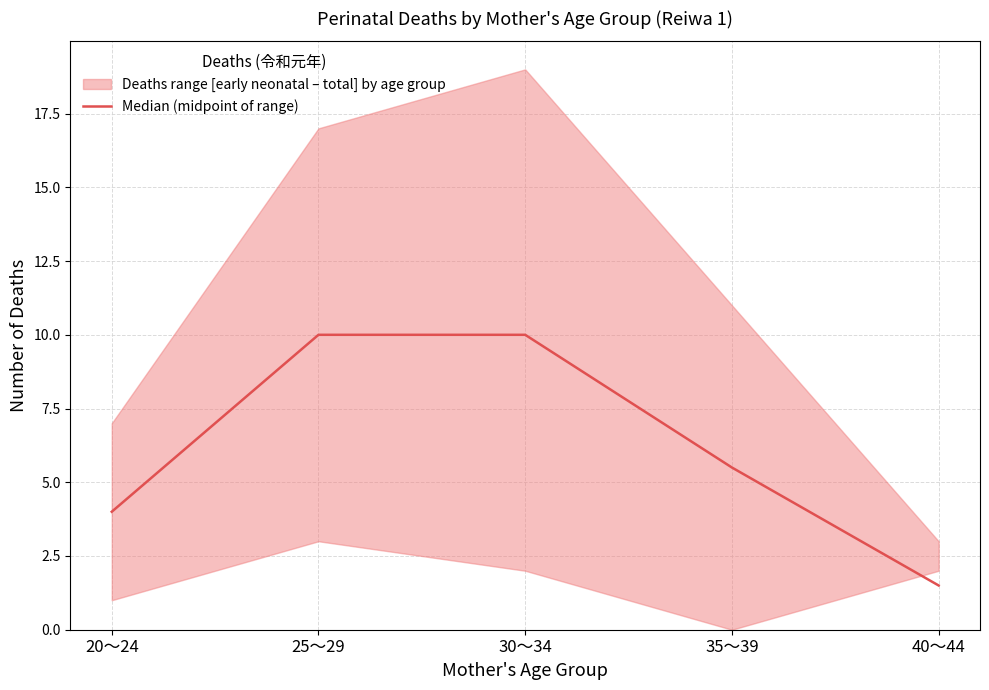

The value at 35～39 is 7.4. True or false?

False